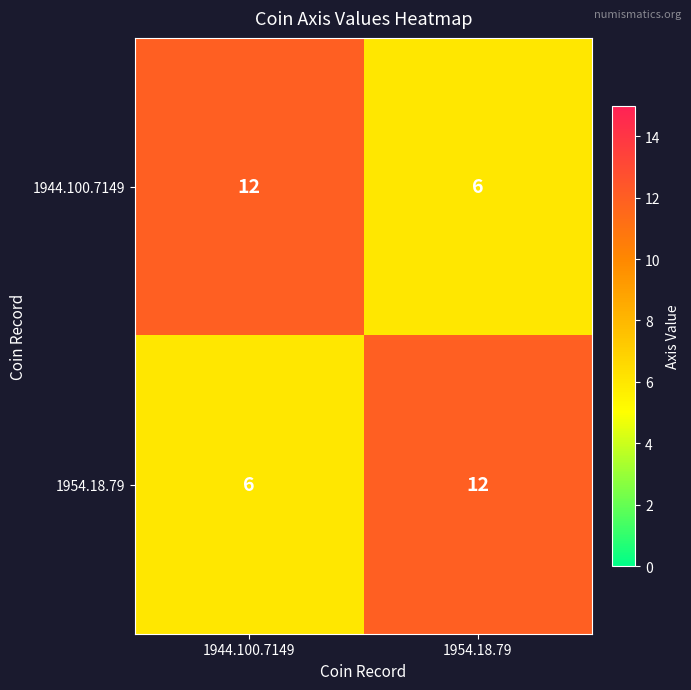

What is the spread (max minus min) of values at 1954.18.79?

6